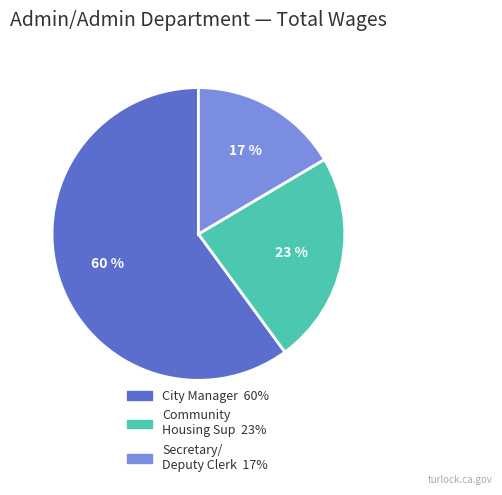

To the nearest percent, what is the average slice percentage?

33%